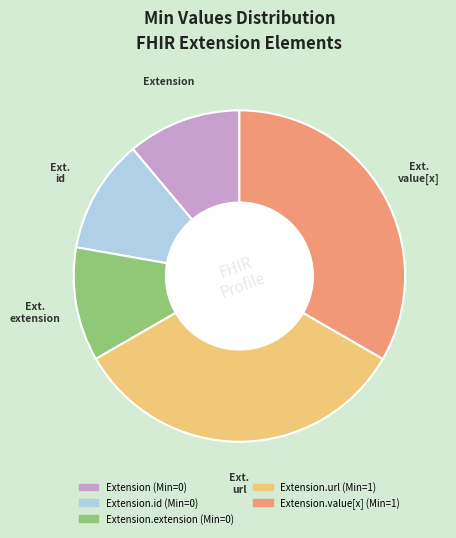

Is there a majority slice in this chart?

No